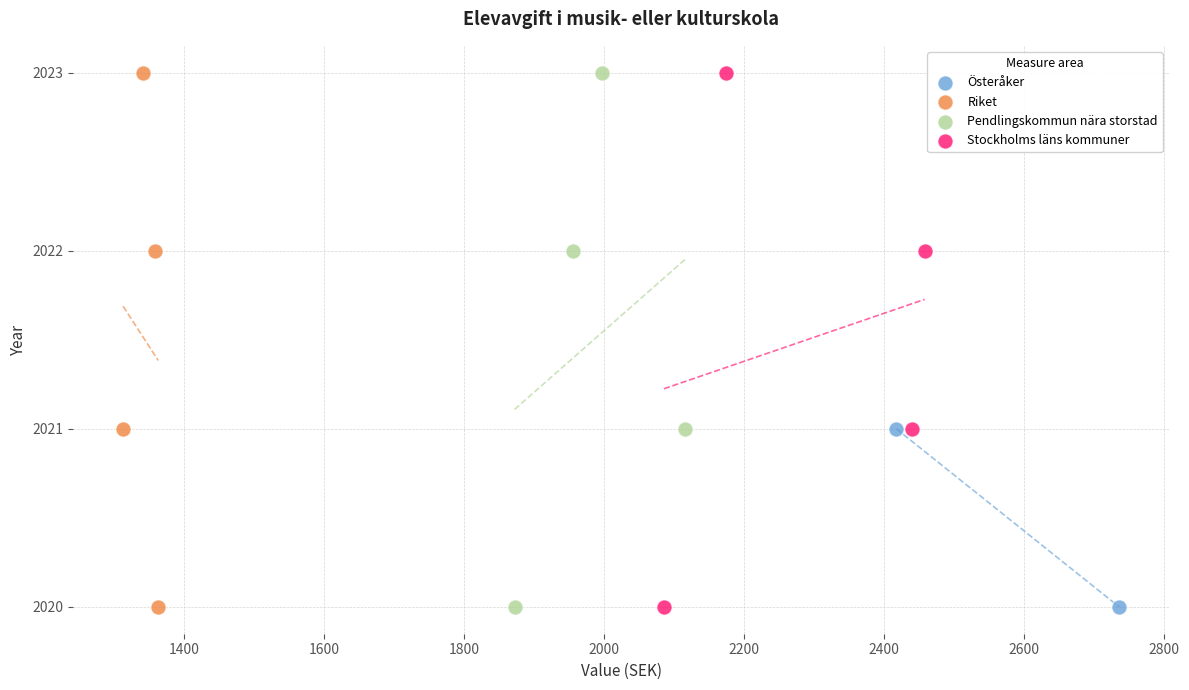

What are all the series names shown in the legend?

Österåker, Riket, Pendlingskommun nära storstad, Stockholms läns kommuner